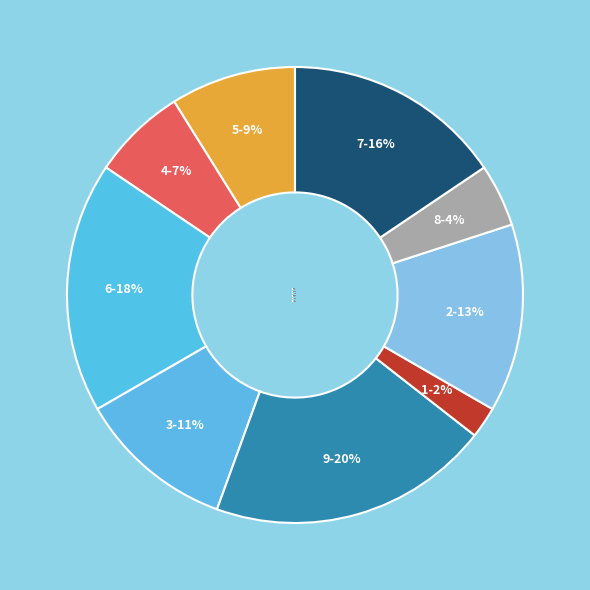

Is the sum of 5 and 7 greater than half?

No